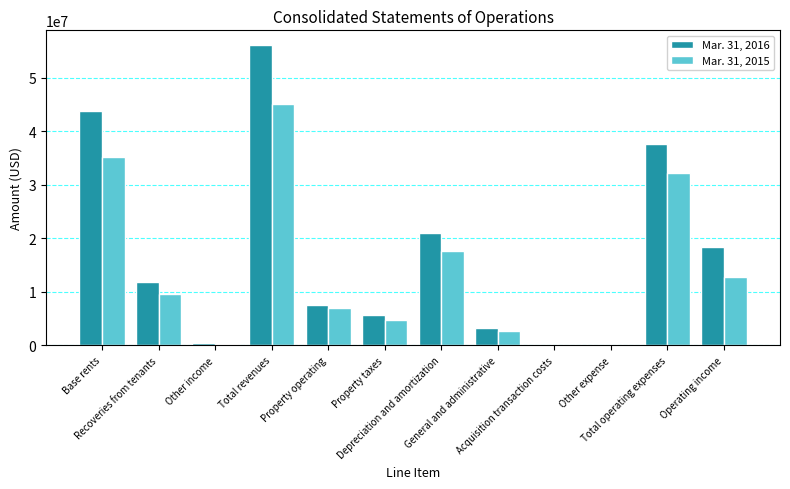

At which label is Mar. 31, 2016 closest to 28115000?

Depreciation and amortization